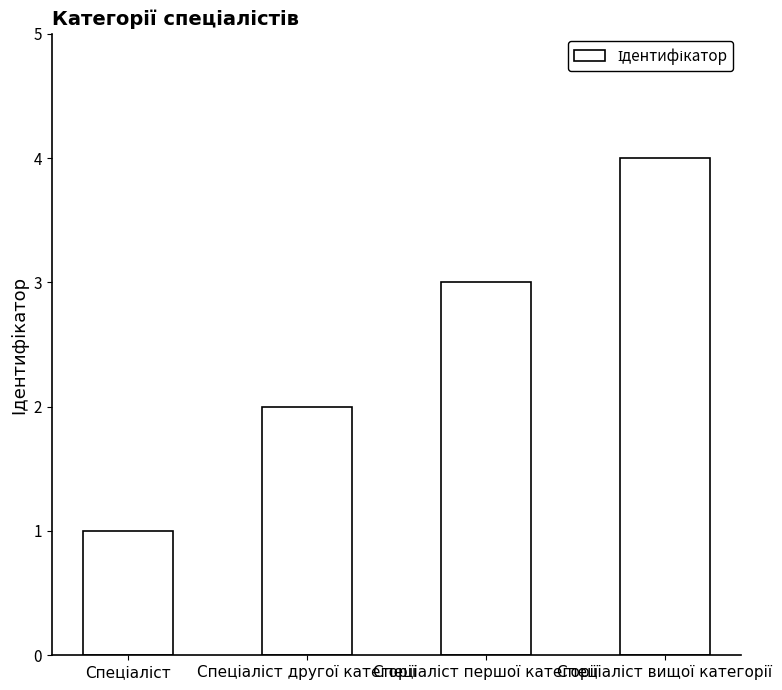

What is the greatest value displayed?

4